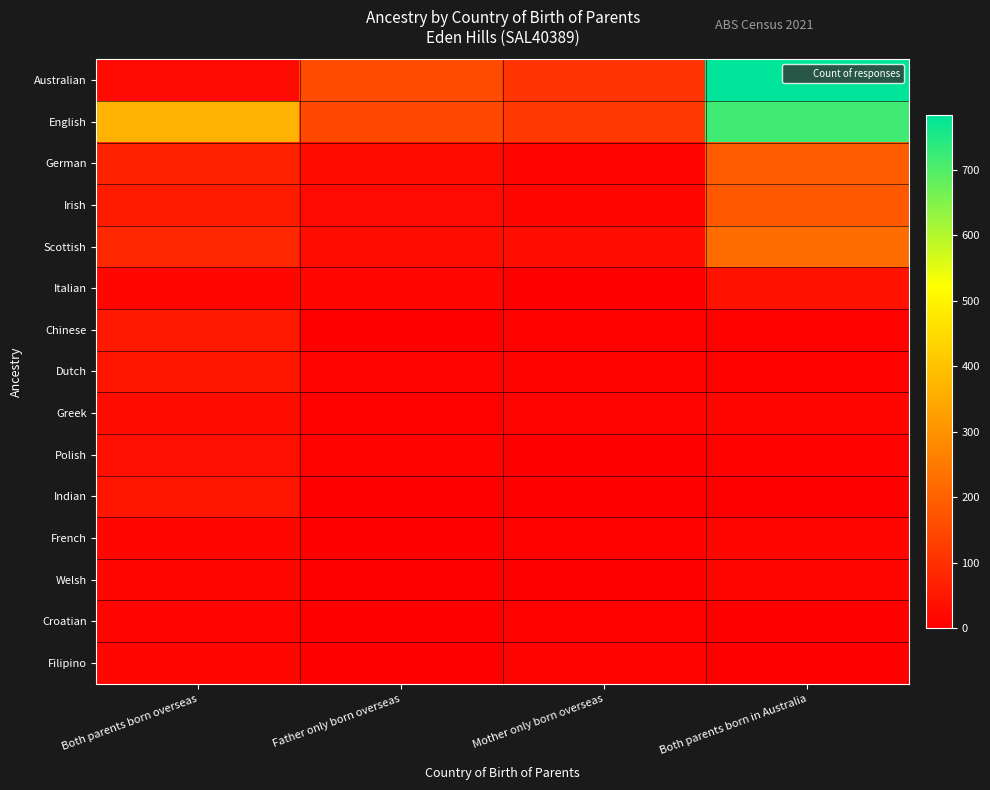

Reading right to left, list all the values displayed in this chart.

Australian: Both parents born in Australia=784	Mother only born overseas=109	Father only born overseas=156	Both parents born overseas=23
English: Both parents born in Australia=717	Mother only born overseas=117	Father only born overseas=148	Both parents born overseas=370
German: Both parents born in Australia=188	Mother only born overseas=11	Father only born overseas=25	Both parents born overseas=71
Irish: Both parents born in Australia=182	Mother only born overseas=16	Father only born overseas=24	Both parents born overseas=58
Scottish: Both parents born in Australia=224	Mother only born overseas=29	Father only born overseas=30	Both parents born overseas=84
Italian: Both parents born in Australia=38	Mother only born overseas=3	Father only born overseas=18	Both parents born overseas=18
Chinese: Both parents born in Australia=6	Mother only born overseas=4	Father only born overseas=0	Both parents born overseas=55
Dutch: Both parents born in Australia=6	Mother only born overseas=8	Father only born overseas=11	Both parents born overseas=43
Greek: Both parents born in Australia=18	Mother only born overseas=11	Father only born overseas=4	Both parents born overseas=27
Polish: Both parents born in Australia=5	Mother only born overseas=0	Father only born overseas=8	Both parents born overseas=32
Indian: Both parents born in Australia=3	Mother only born overseas=3	Father only born overseas=0	Both parents born overseas=44
French: Both parents born in Australia=14	Mother only born overseas=4	Father only born overseas=0	Both parents born overseas=16
Welsh: Both parents born in Australia=16	Mother only born overseas=0	Father only born overseas=3	Both parents born overseas=18
Croatian: Both parents born in Australia=0	Mother only born overseas=5	Father only born overseas=0	Both parents born overseas=10
Filipino: Both parents born in Australia=3	Mother only born overseas=9	Father only born overseas=0	Both parents born overseas=15